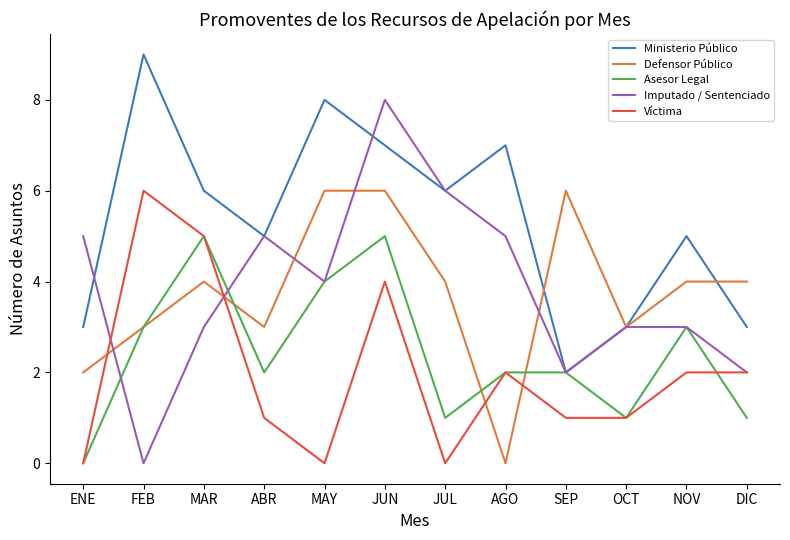

Where is the first local maximum for Ministerio Público?

FEB